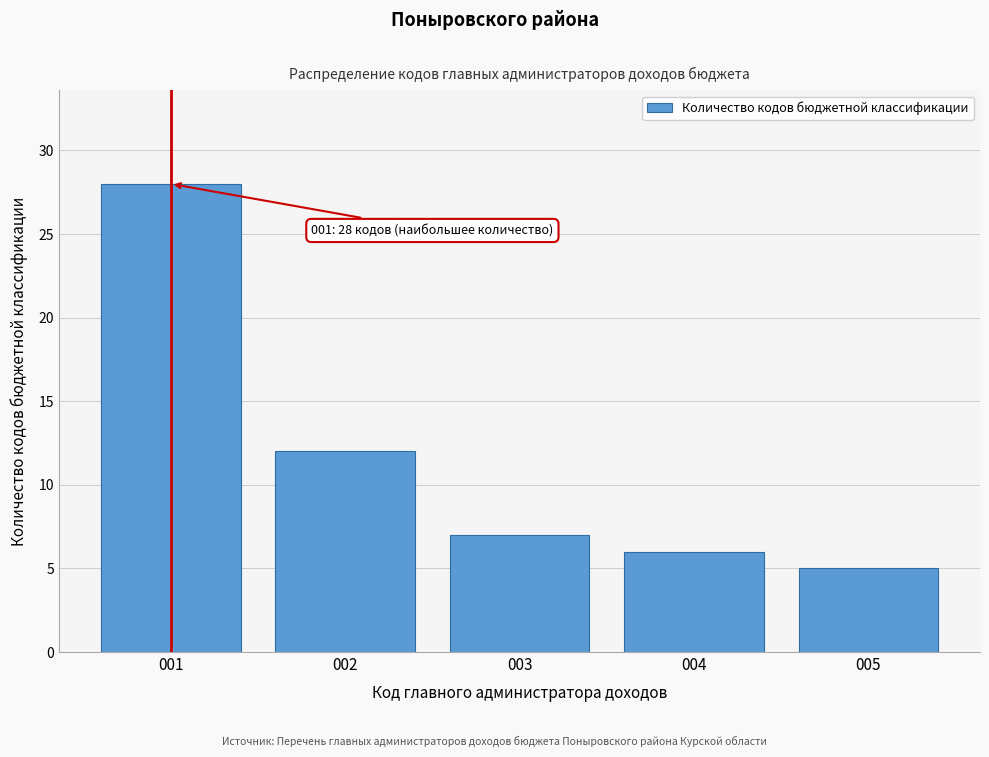

Reading left to right, extract all data points from this chart.

001=28	002=12	003=7	004=6	005=5